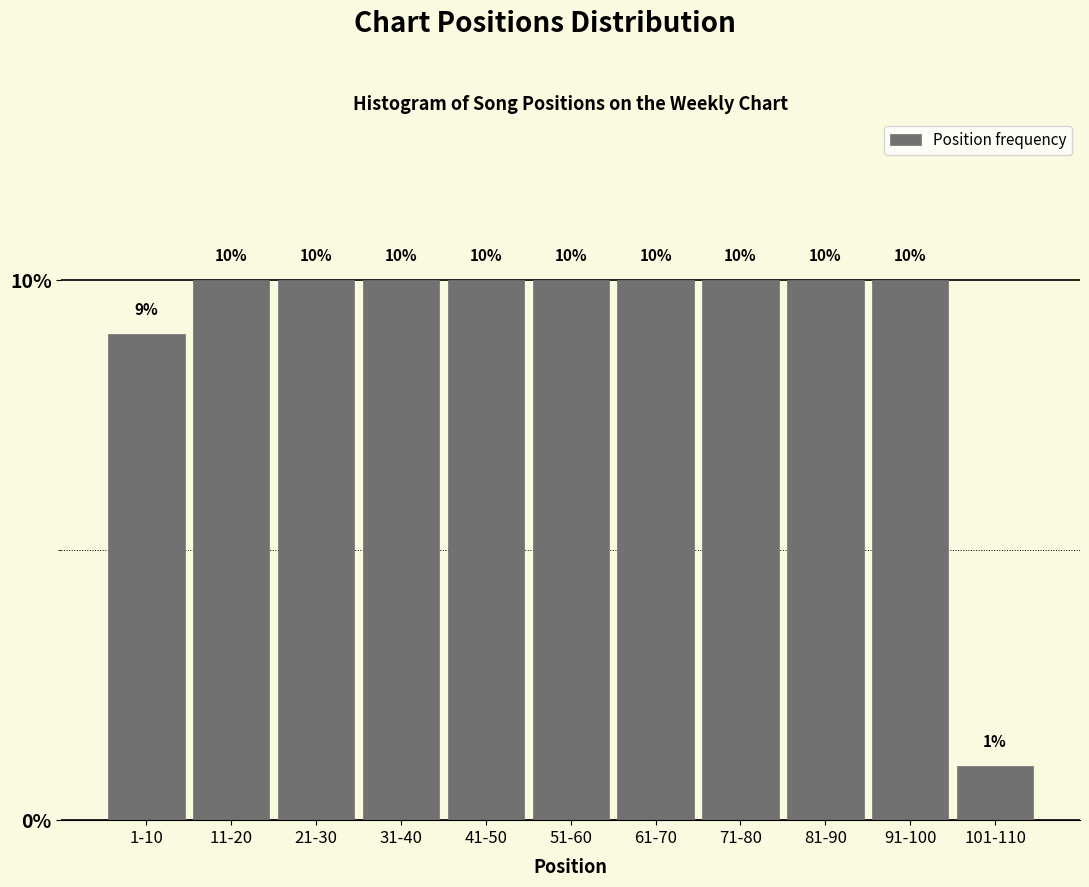

Reading left to right, transcribe all the data shown in this chart.

9	10	10	10	10	10	10	10	10	10	1